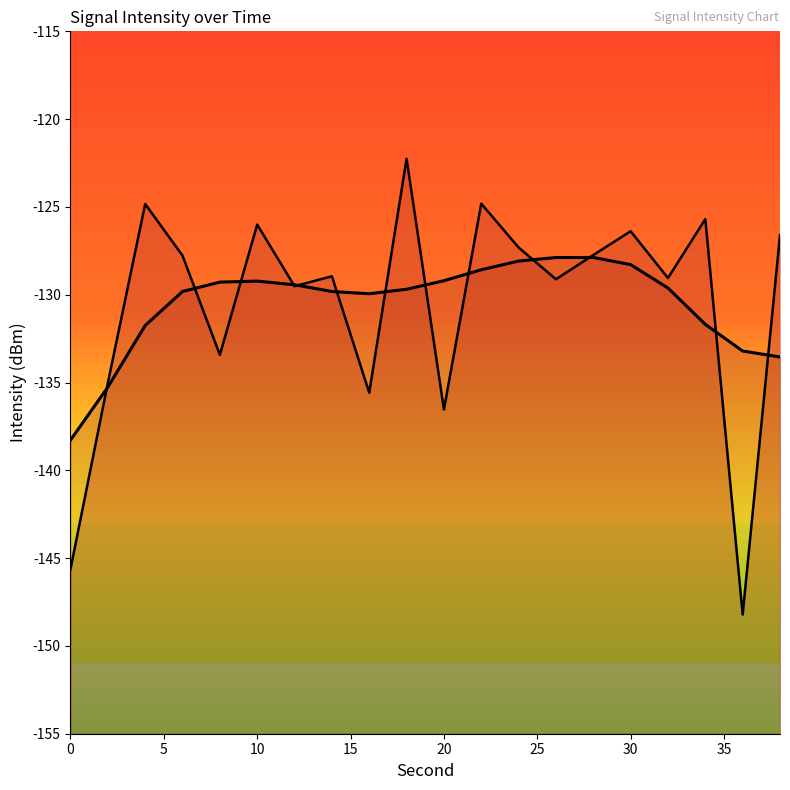

How many values in the smoothed line series are below -129?

15